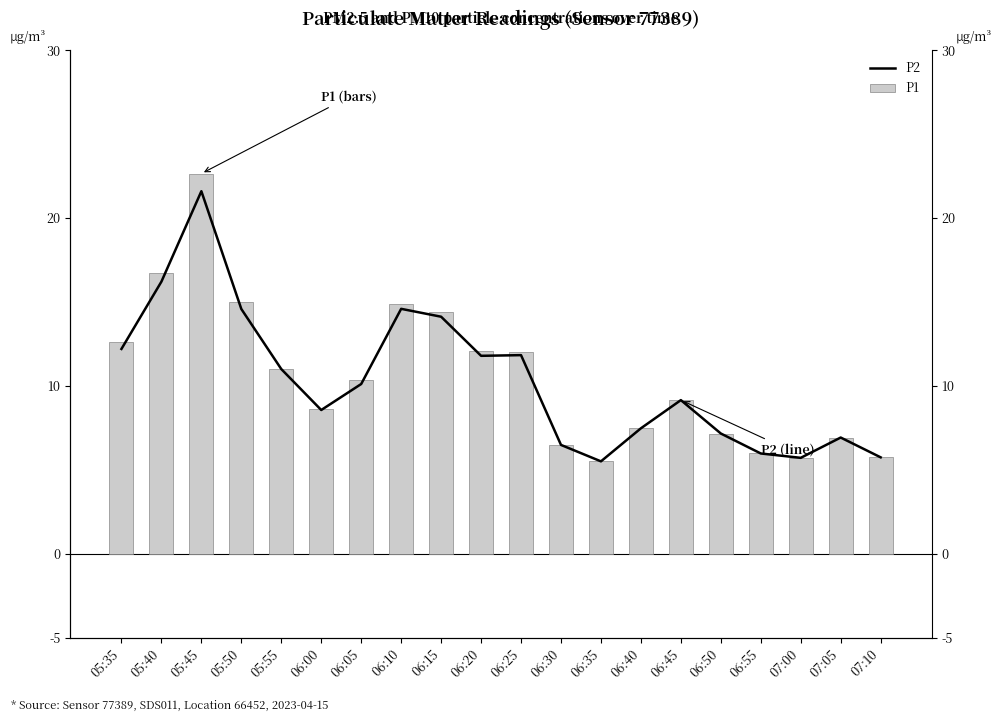

How many groups of bars are there?

20